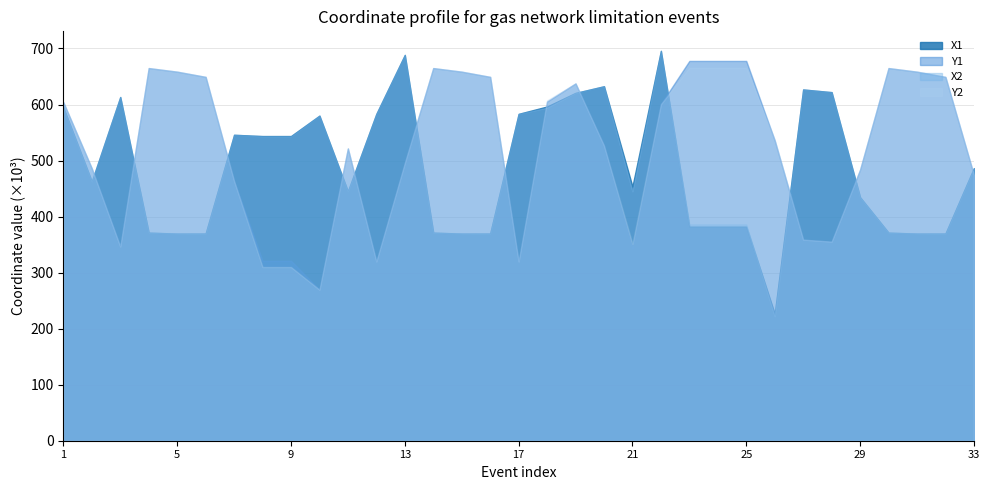

List the series in order of their peak value, lowest first.

Y2, Y1, X2, X1